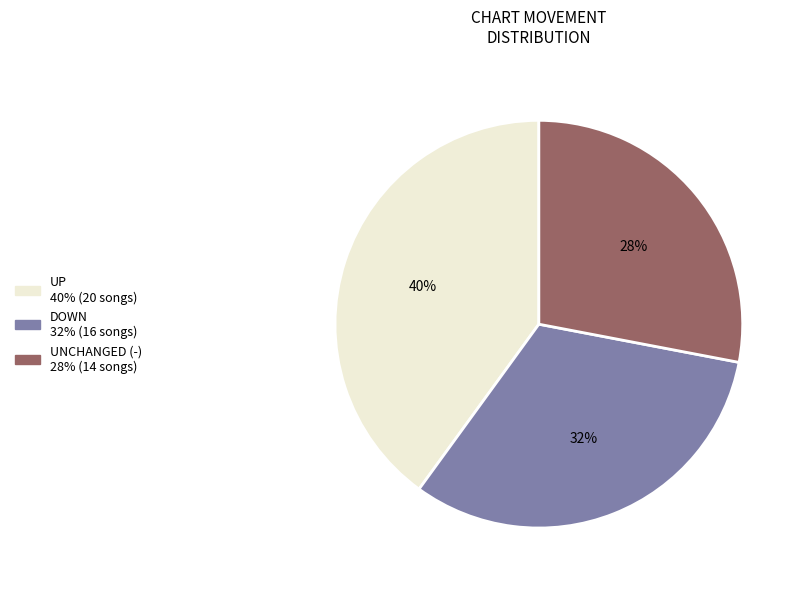

Does any single category account for the majority?

No